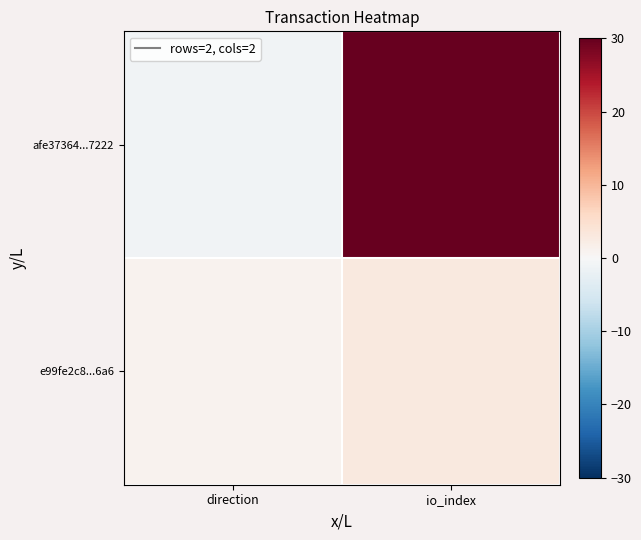

Which series has the largest range (max minus min)?

afe37364...7222